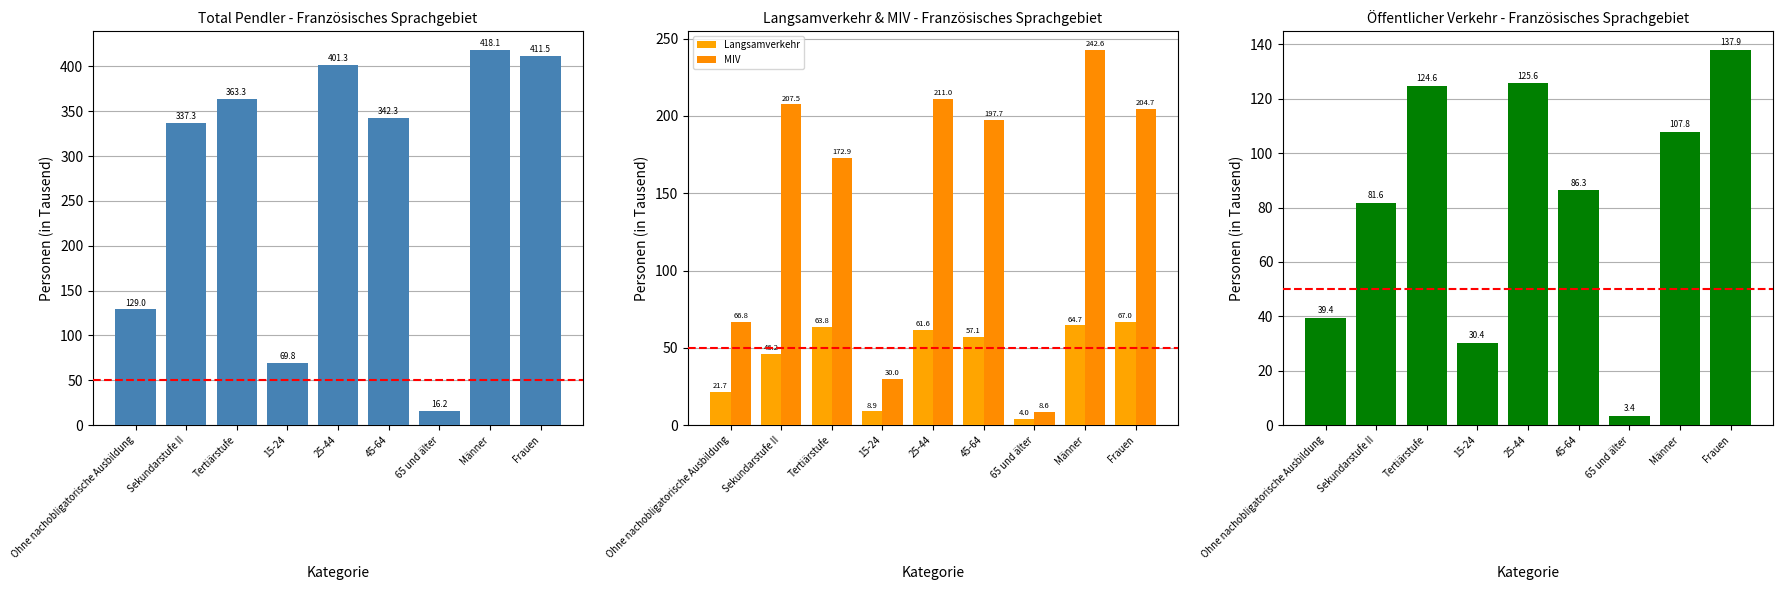

How many values in the Langsamverkehr series are below 57?

4